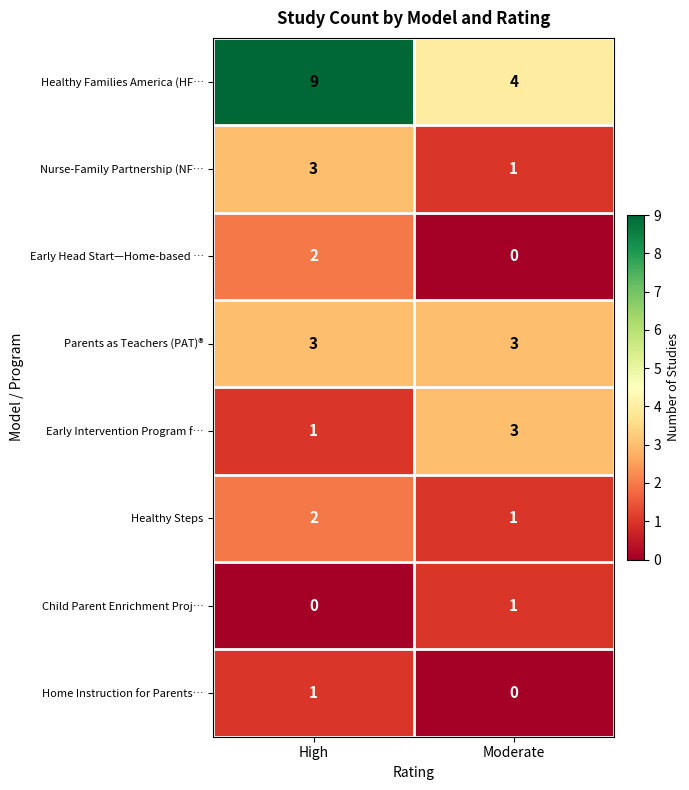

How many categories are shown in the chart?

2